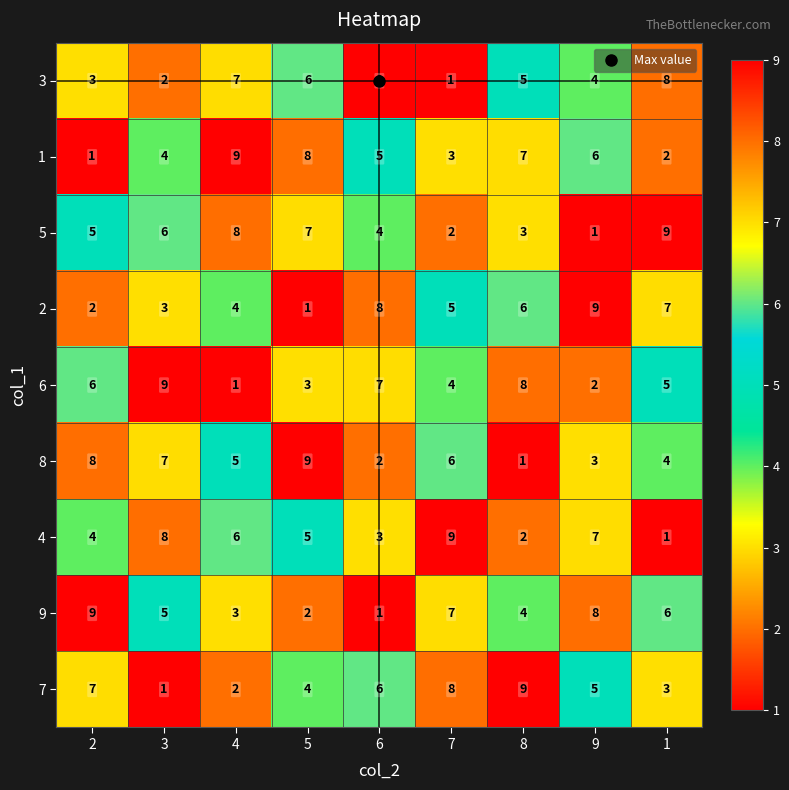

What is the maximum value shown in the chart?

9